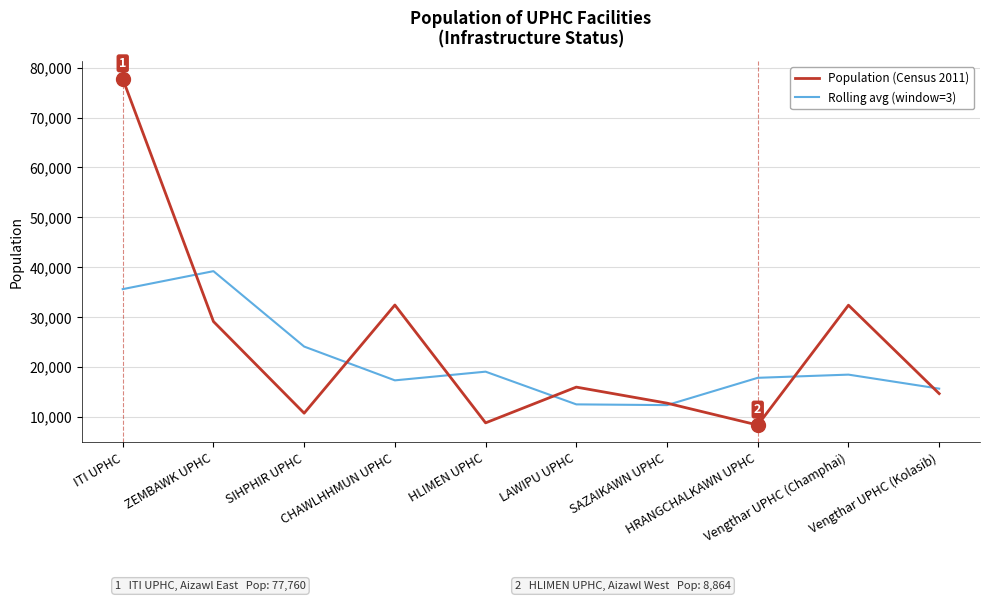

What are all the series names shown in the legend?

Population (Census 2011), Rolling avg (window=3)